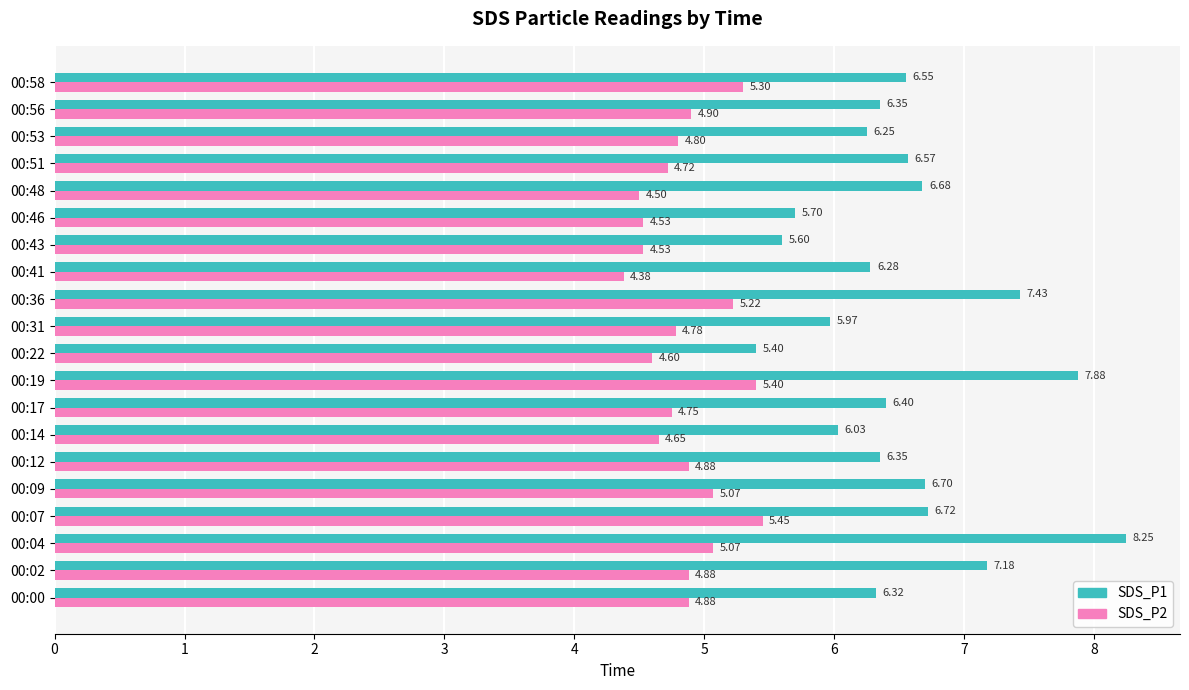

List the series in order of their overall mean, lowest first.

SDS_P2, SDS_P1